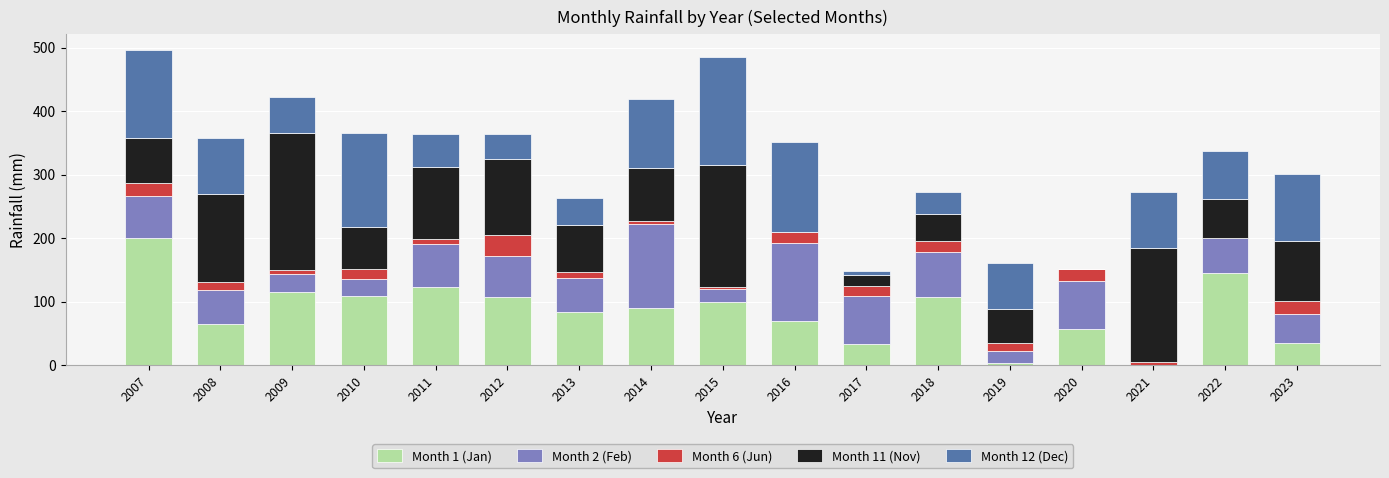

At which label is Month 1 (Jan) closest to 100?

2015